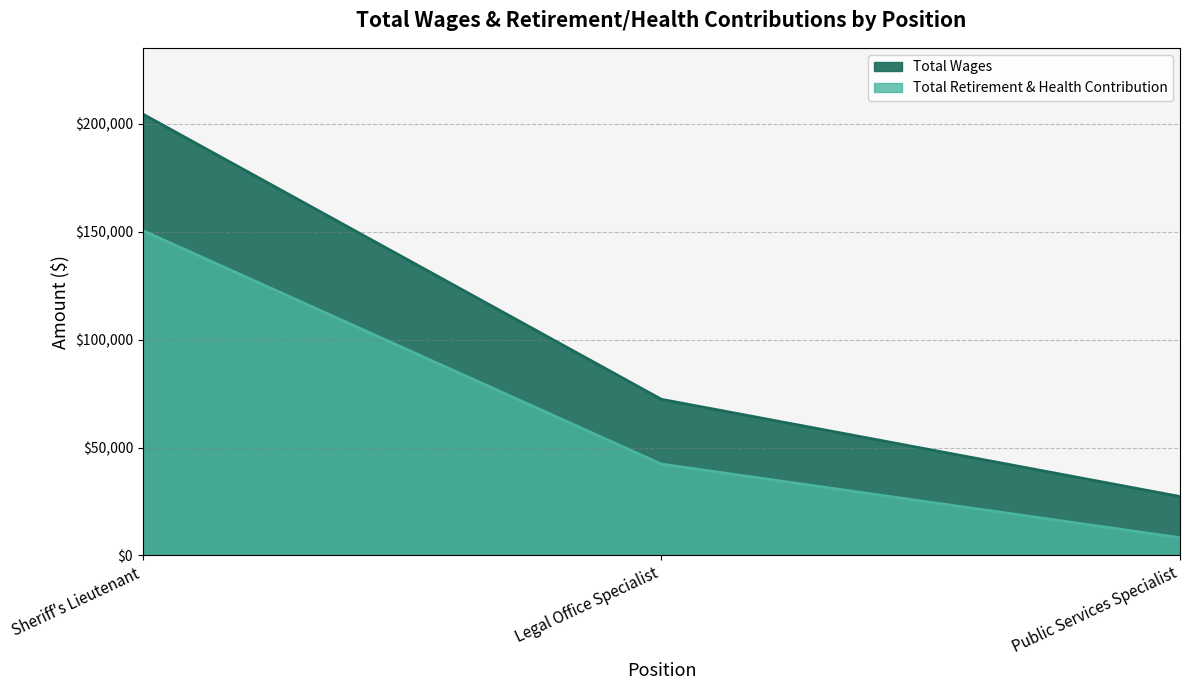

At which label is Total Wages closest to 115893?

Legal Office Specialist